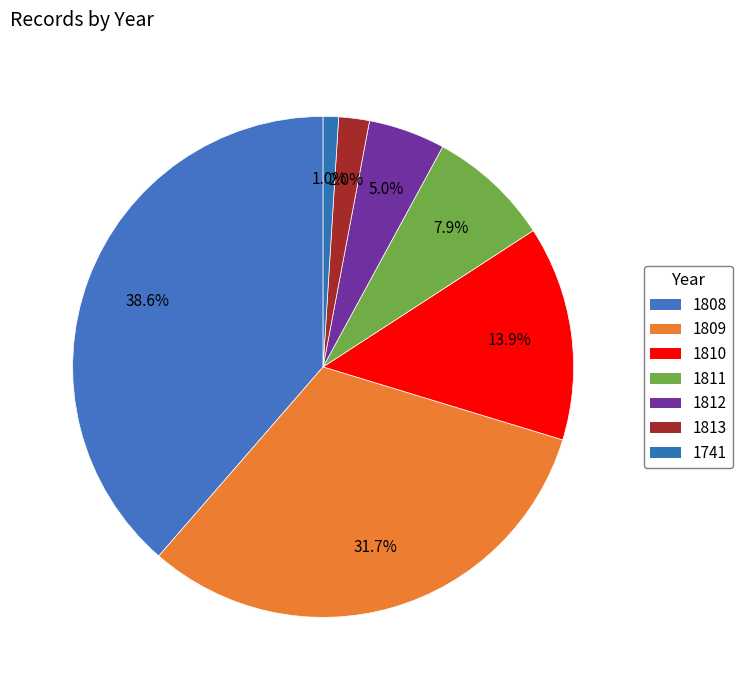

What is the smallest slice in the pie chart?

1741